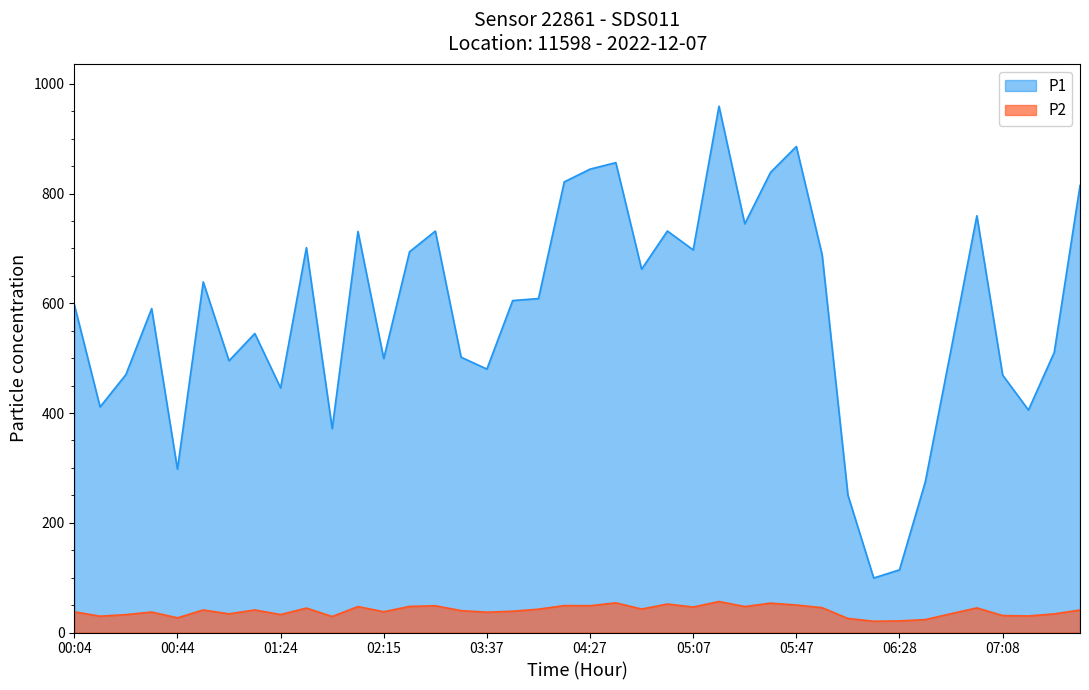

What is the sum of the P2 values at 03:57 and 03:06?

87.6